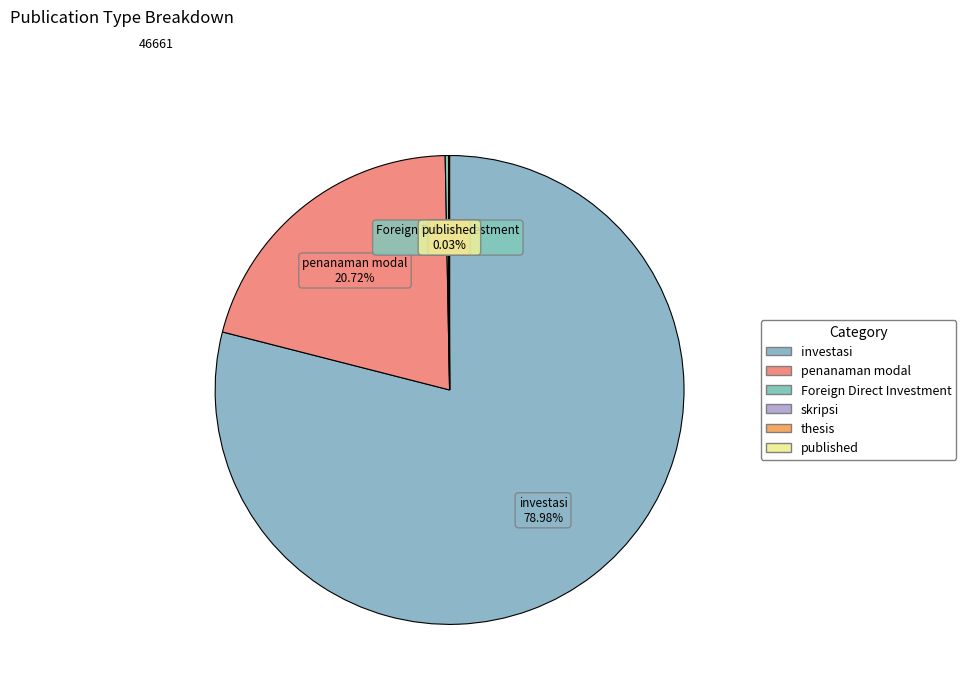

Approximately how many times larger is the value at investasi compared to penanaman modal?

3.8